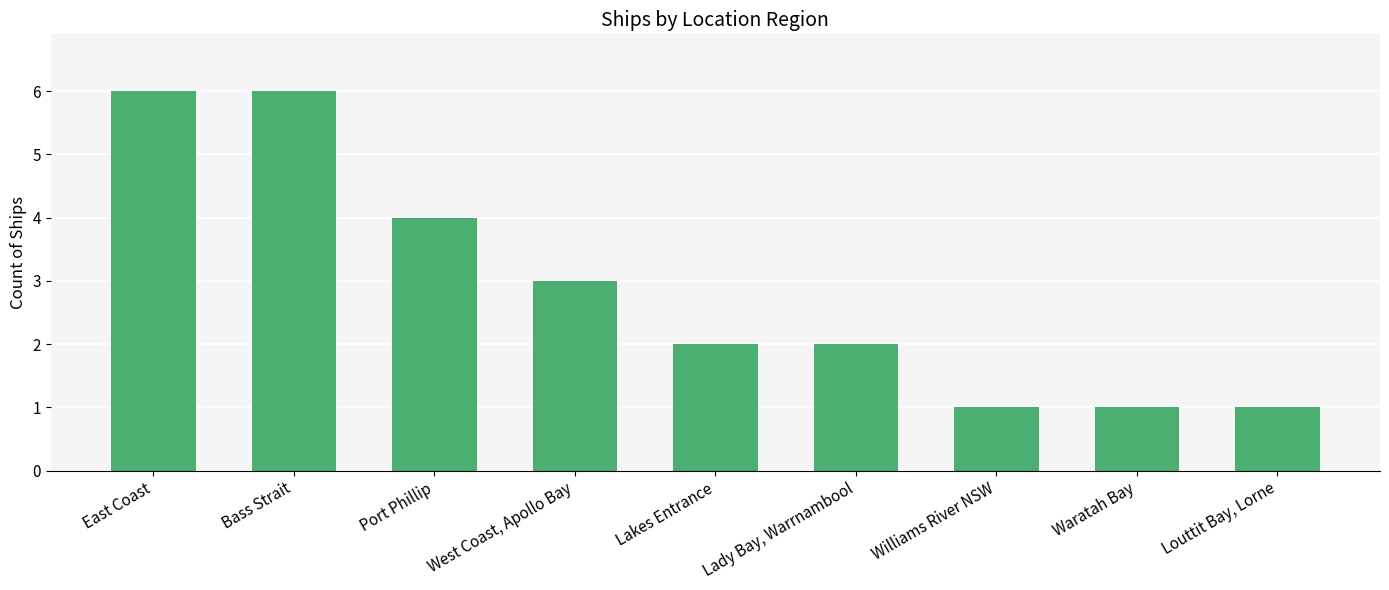

What is the label of the 1st bar from the left?

East Coast